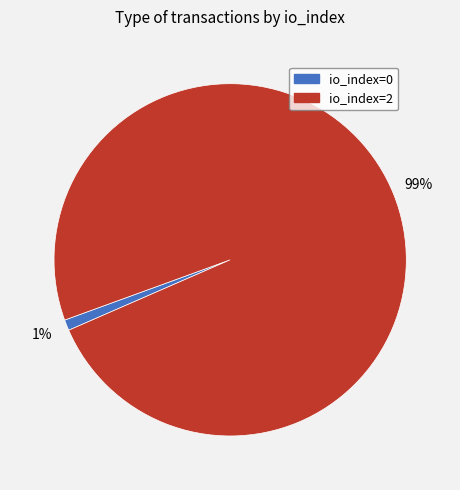

The io_index=2 slice represents 99% of the pie. True or false?

True